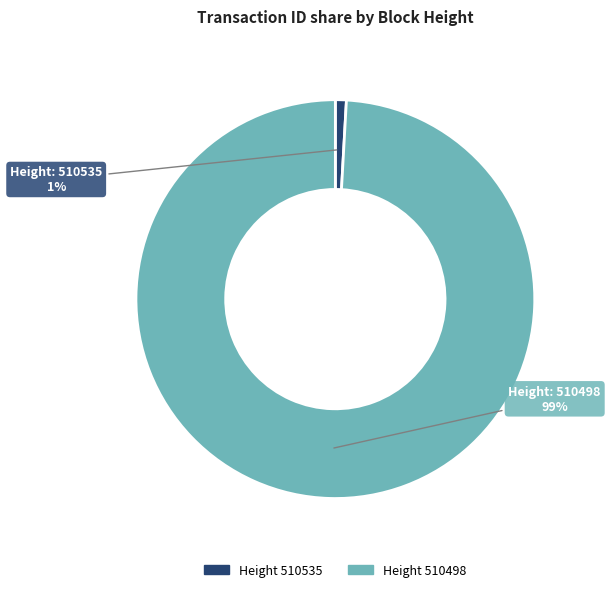

To the nearest percent, what is the difference between the largest and smallest slice percentages?

98%